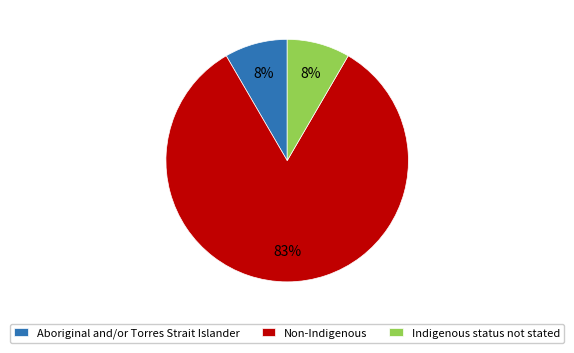

Does any single category account for the majority?

Yes